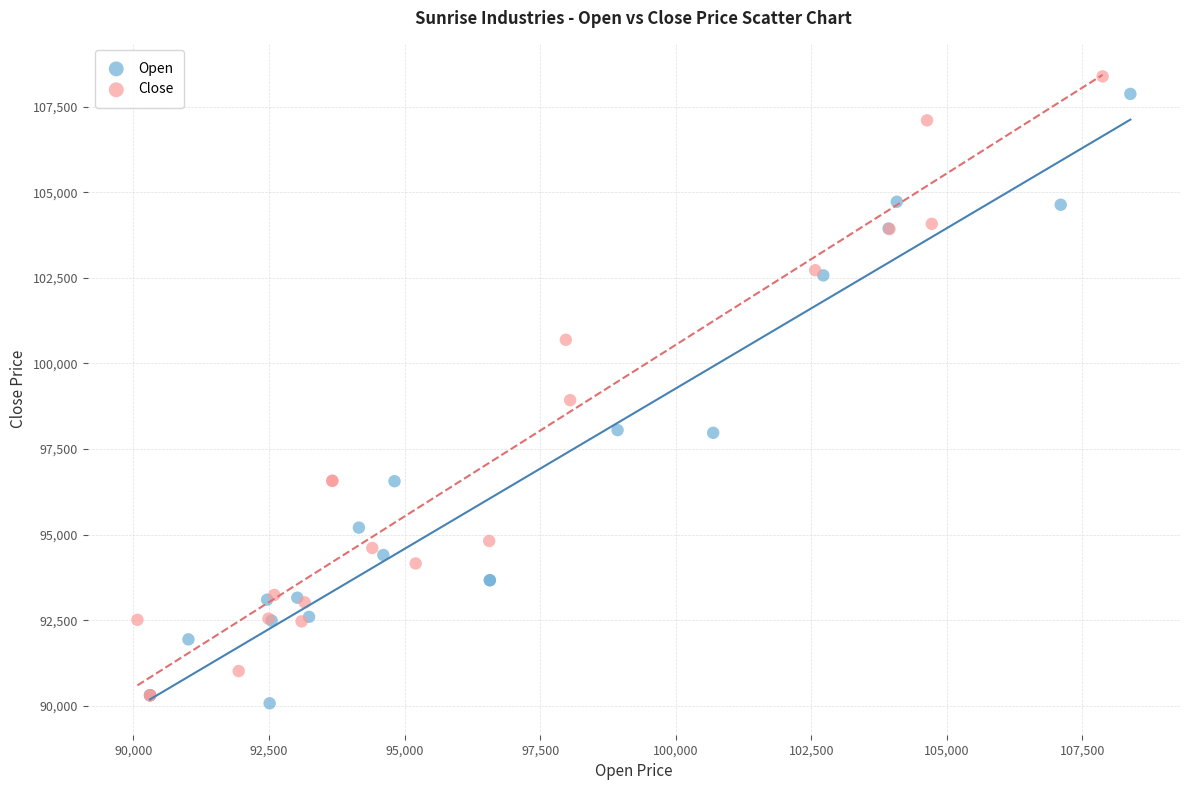

Which series reaches the maximum Y coordinate?

Close